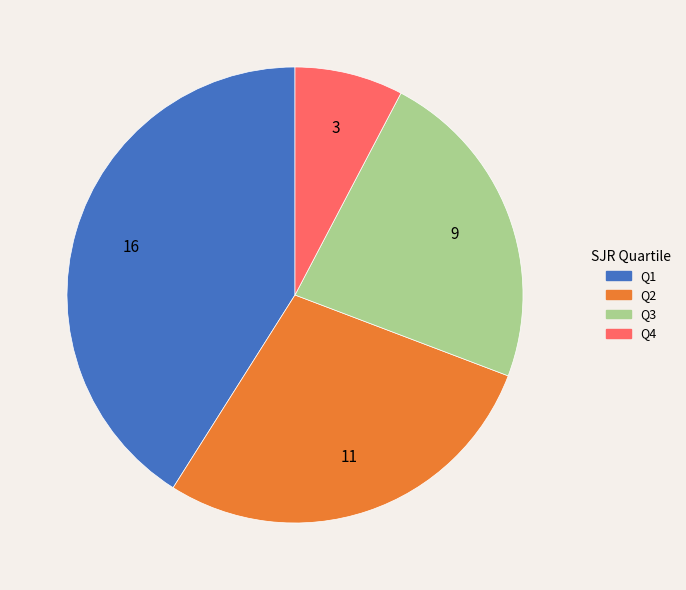

Which has a higher value, Q1 or Q4?

Q1